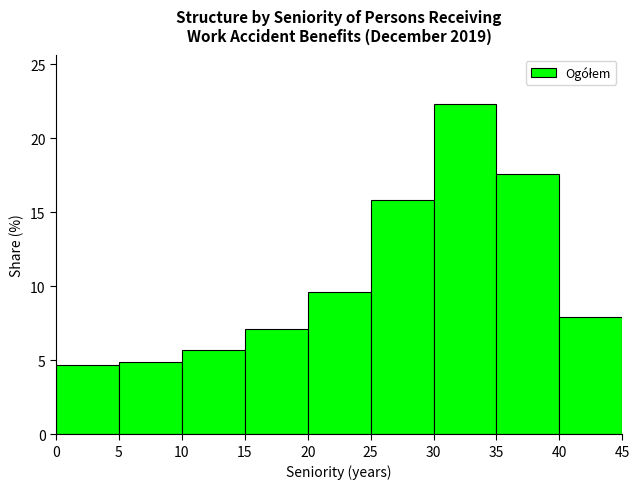

Which range on the x-axis has the tallest bar?

30 to 35